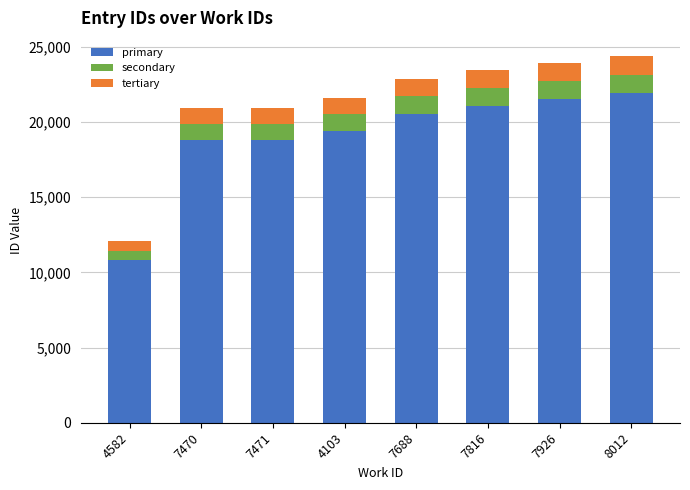

What is the difference between the primary values at 4582 and 7470?

7961.4